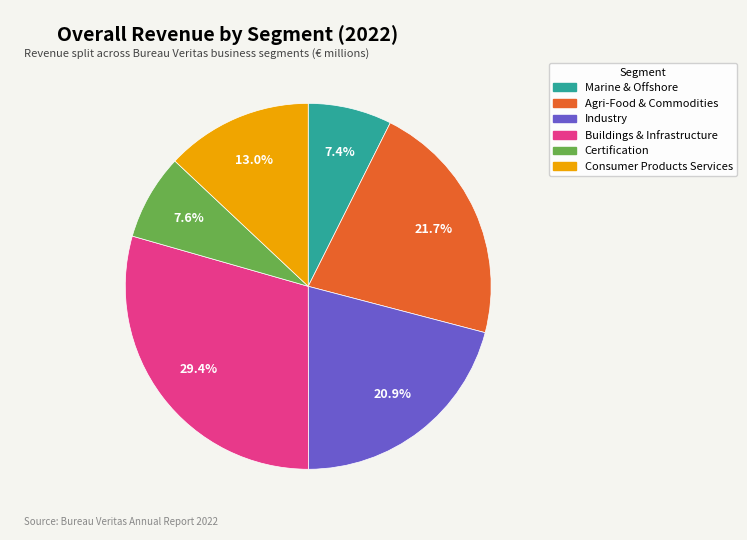

Which has a higher value, Certification or Industry?

Industry